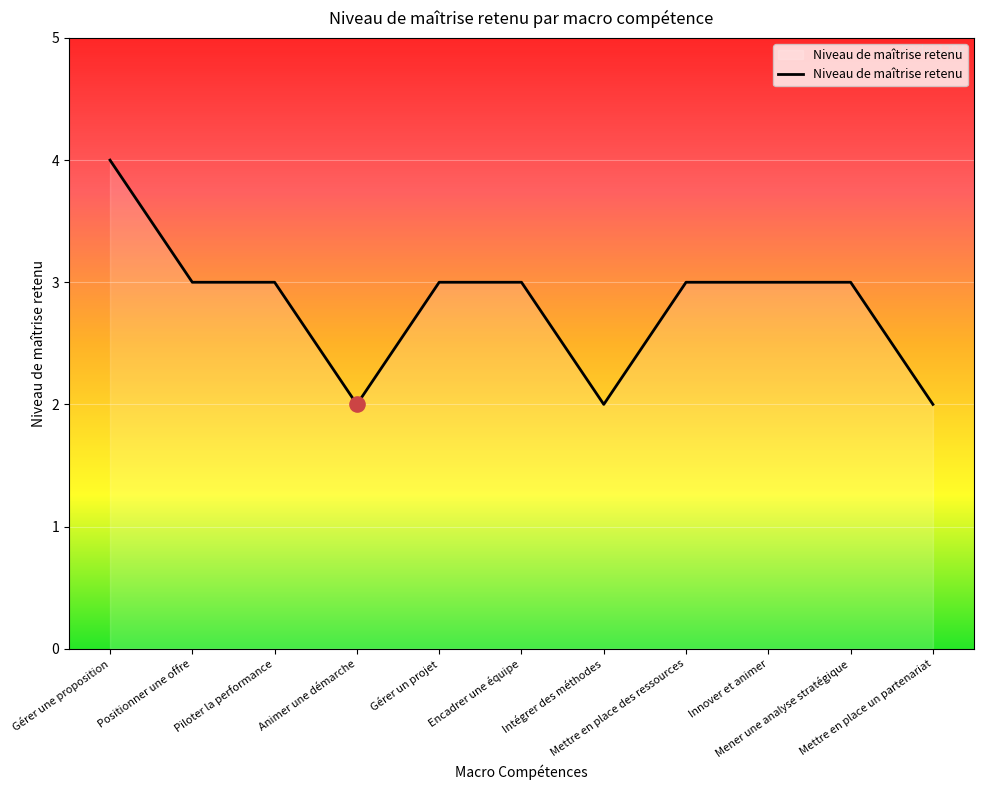

What is the change in value from Piloter la performance to Intégrer des méthodes?

-1